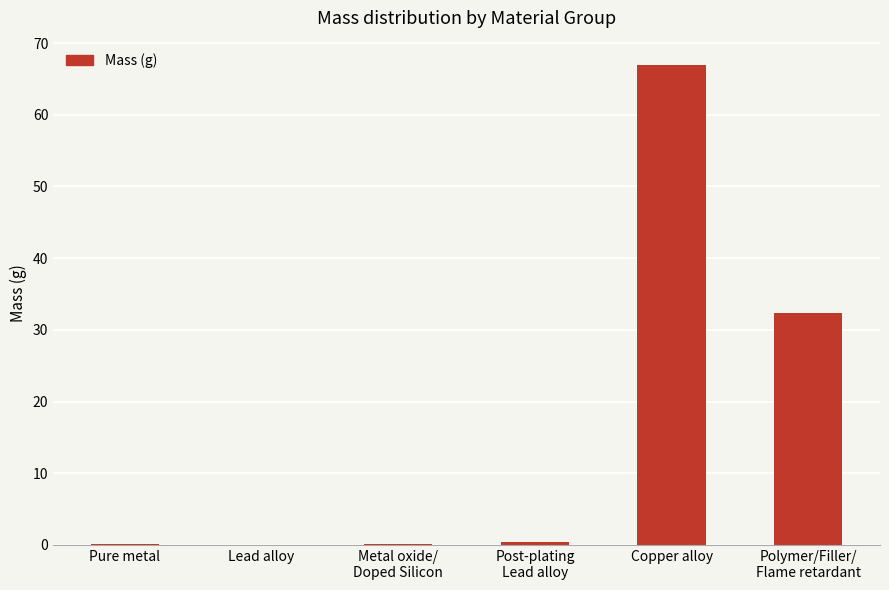

The value at Lead alloy is 0.0. True or false?

True